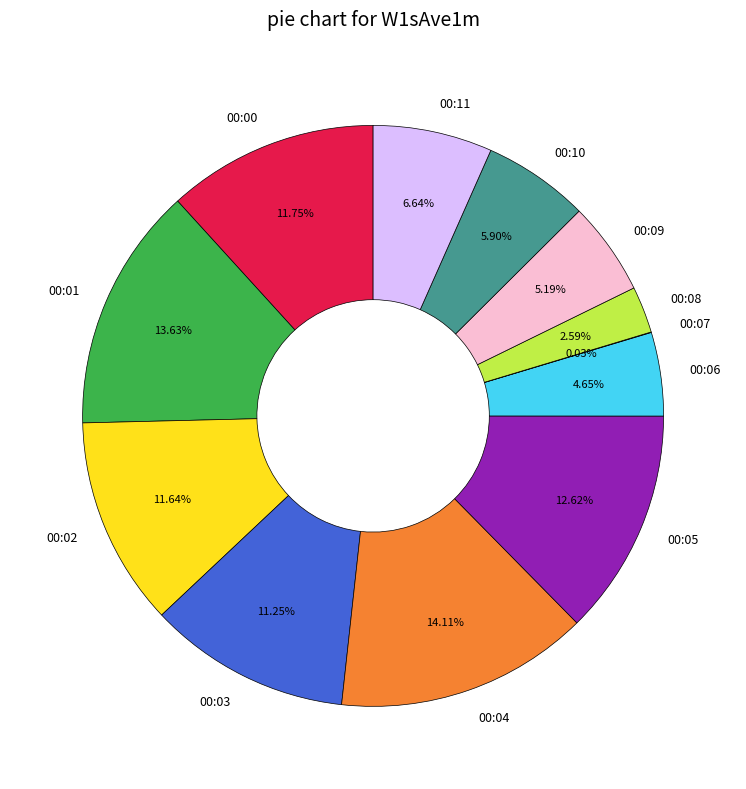

Is there any slice that represents more than half of the pie?

No